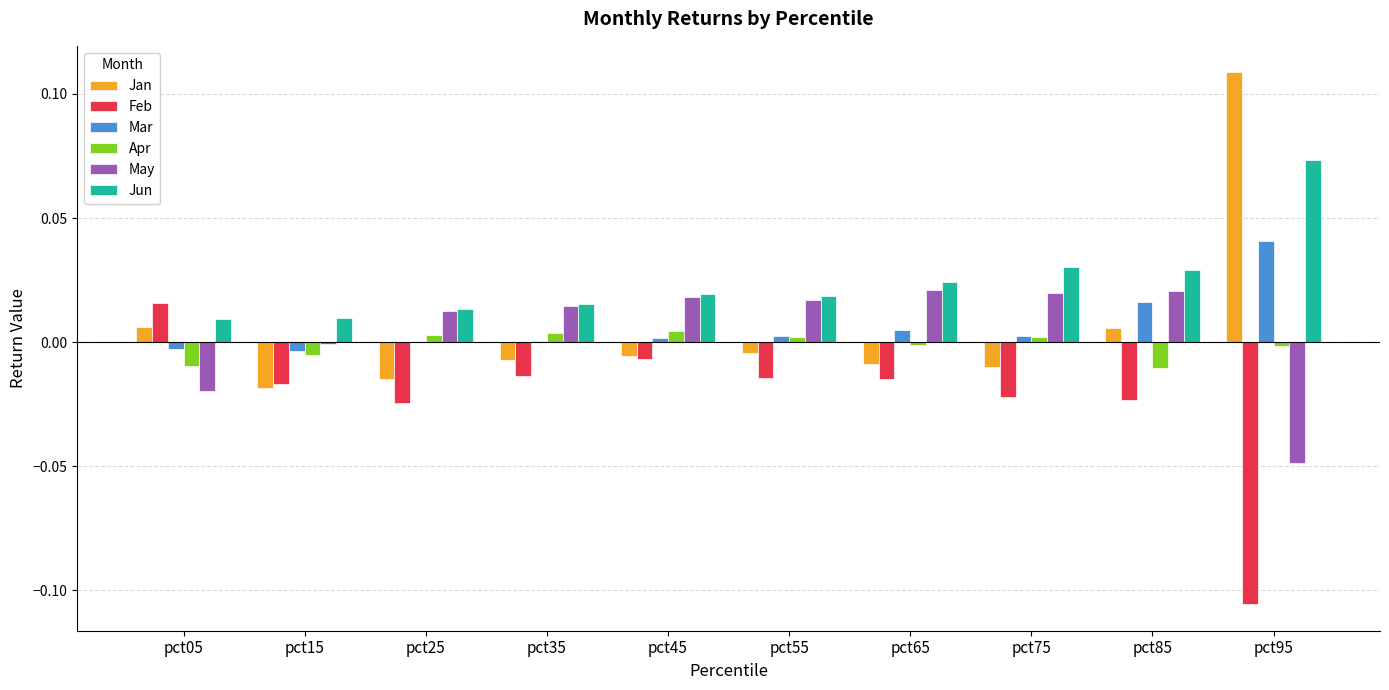

The Feb series shows -0.0 at pct65. True or false?

True